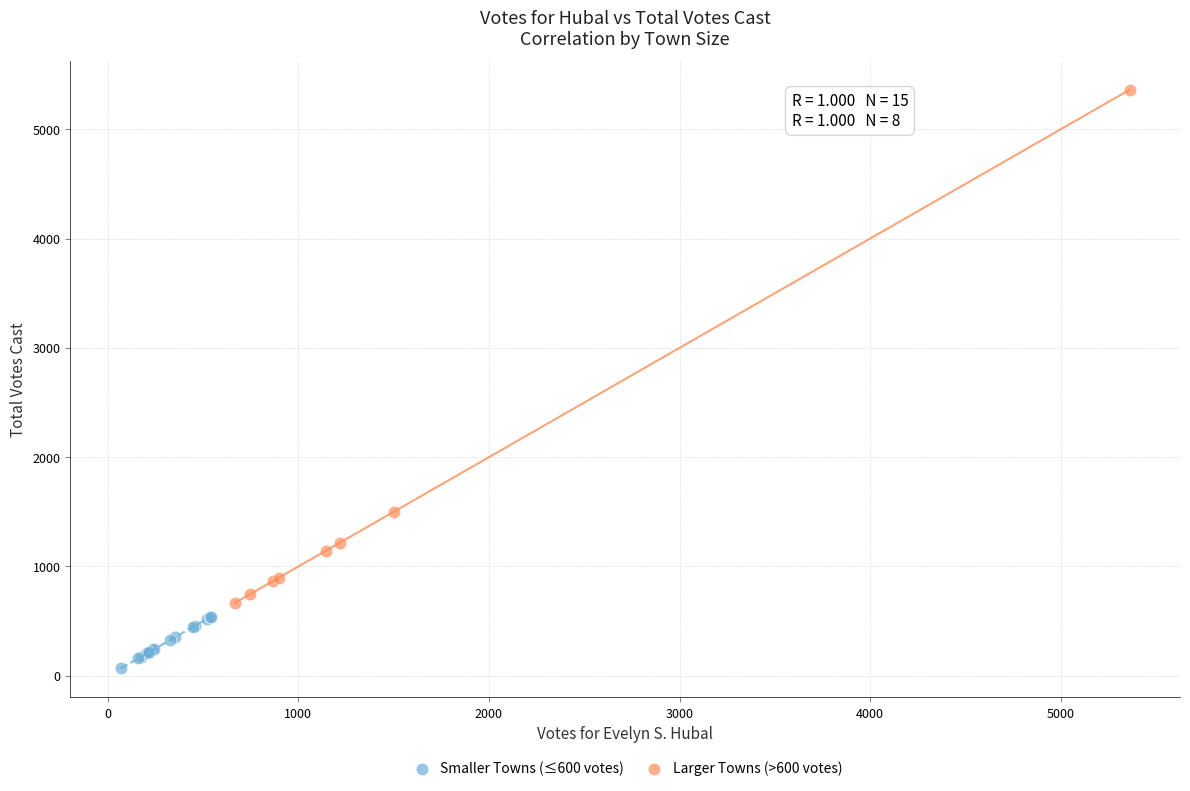

Which series contains the highest Y value?

Larger Towns (>600 votes)